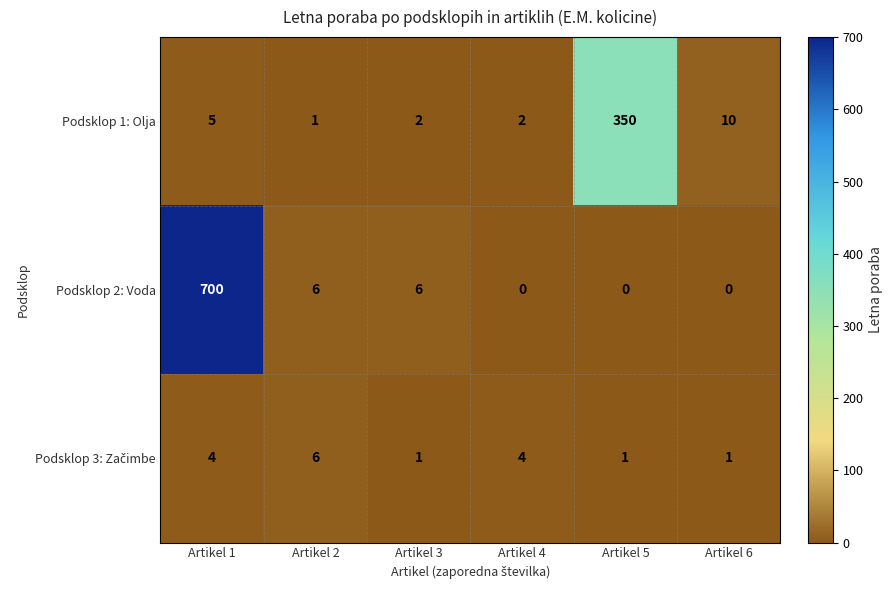

The value of Podsklop 1: Olja at Artikel 4 is 2. True or false?

True